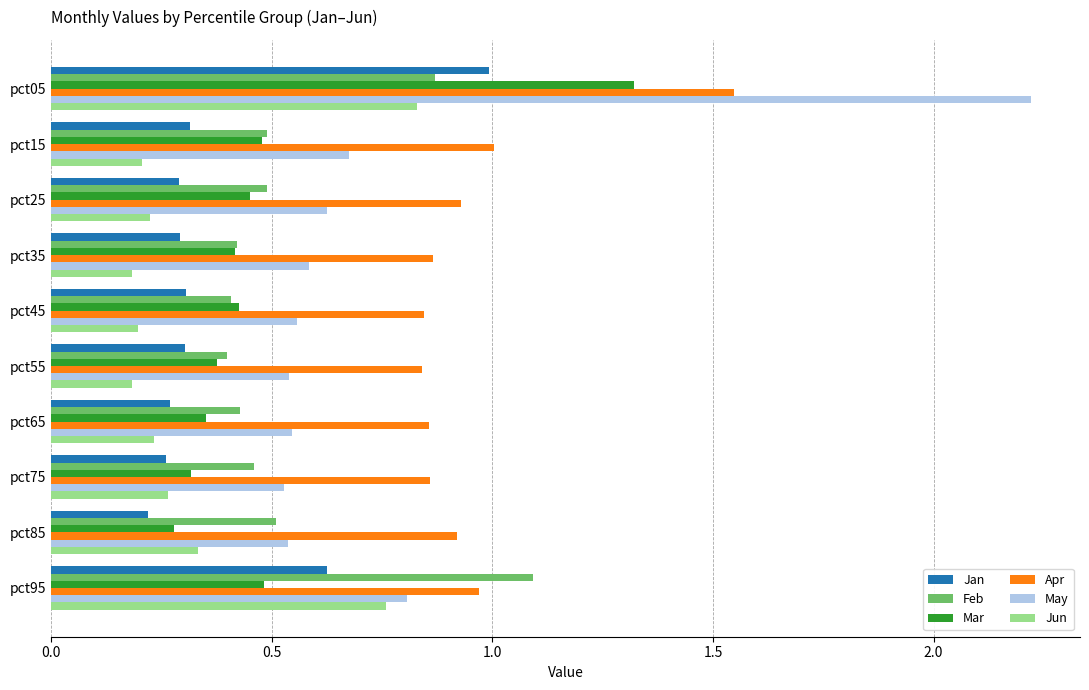

True or false: Feb has a value of 0.5 at pct85.

True